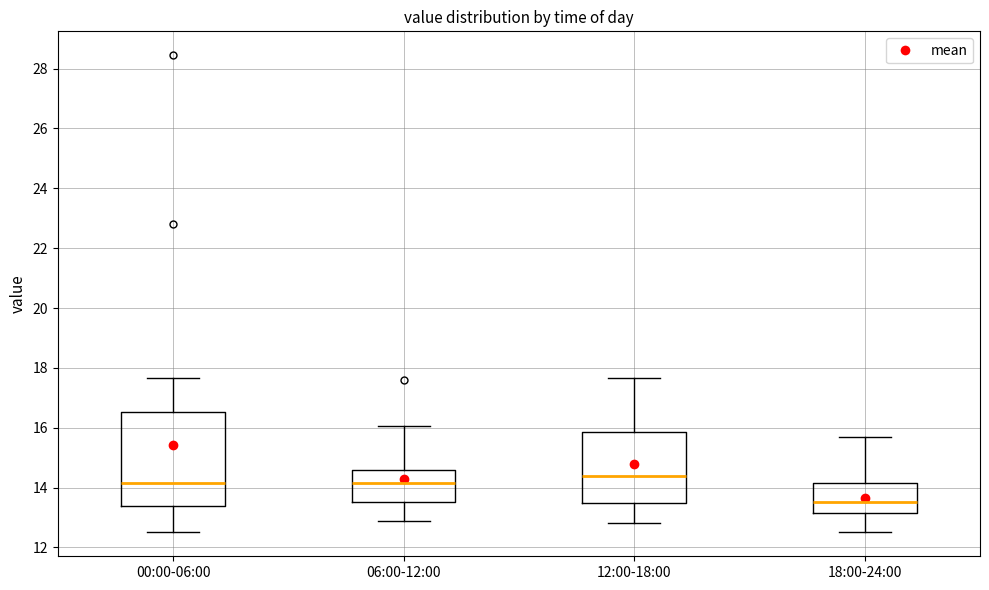

Where does the median line of the box for 18:00-24:00 sit on the y-axis? The values are not printed on the chart, so give them approximately, as read against the axis.

13.6